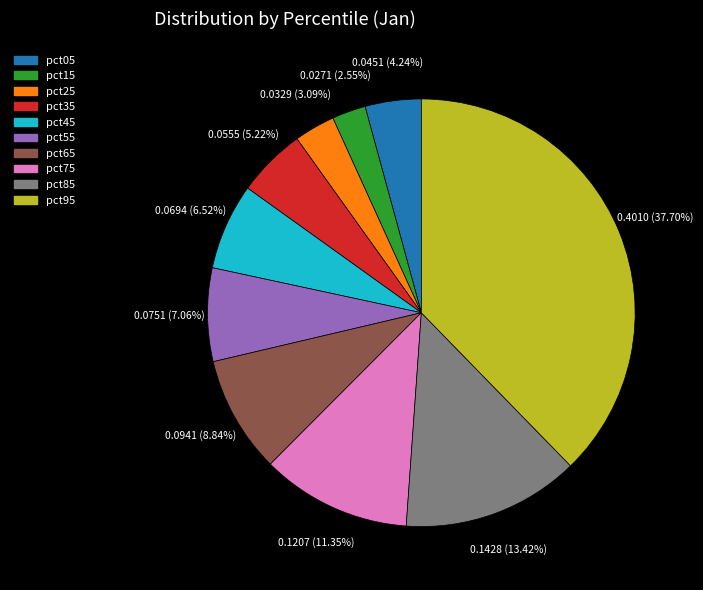

How many slices are in this pie chart?

10